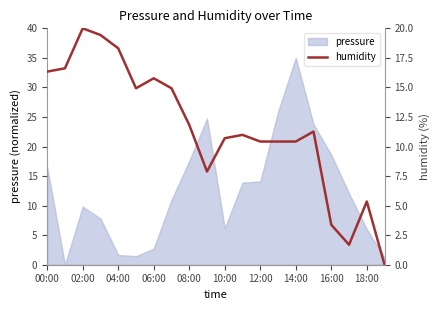

True or false: pressure has a value of 8.8 at 18:00.

False